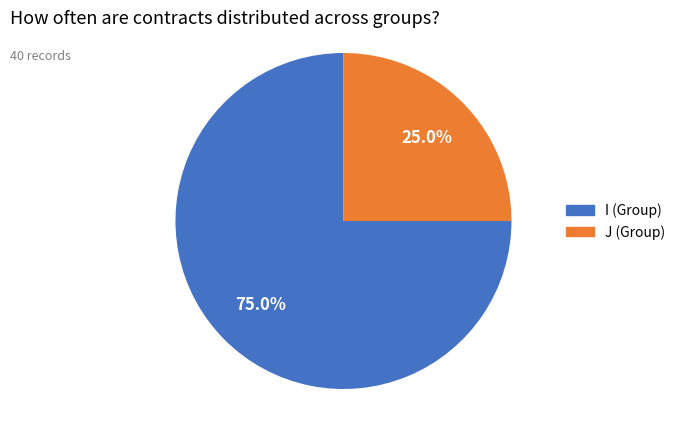

Is there a majority slice in this chart?

Yes